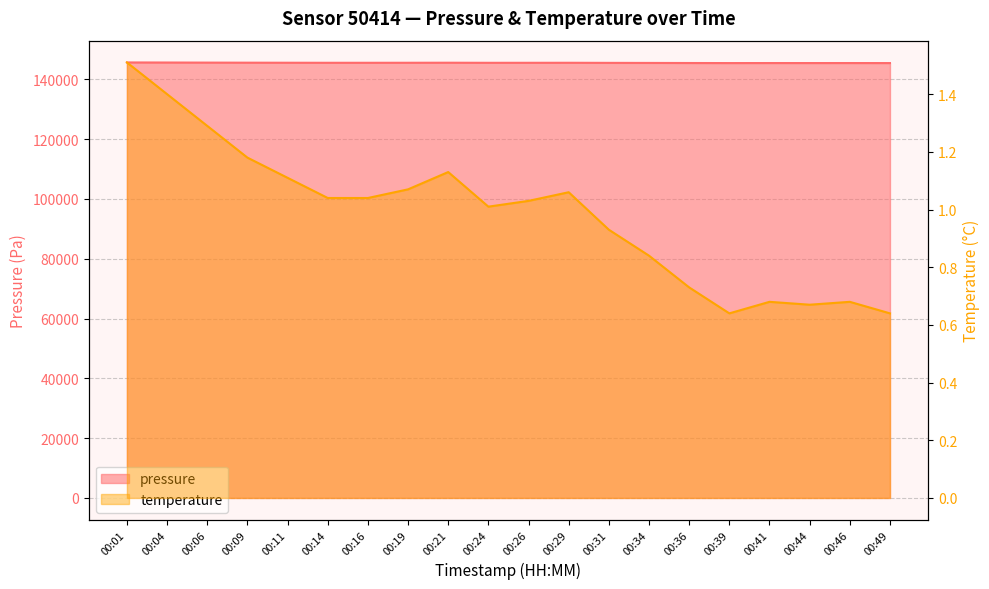

The value of temperature at 00:19 is 1.7. True or false?

False